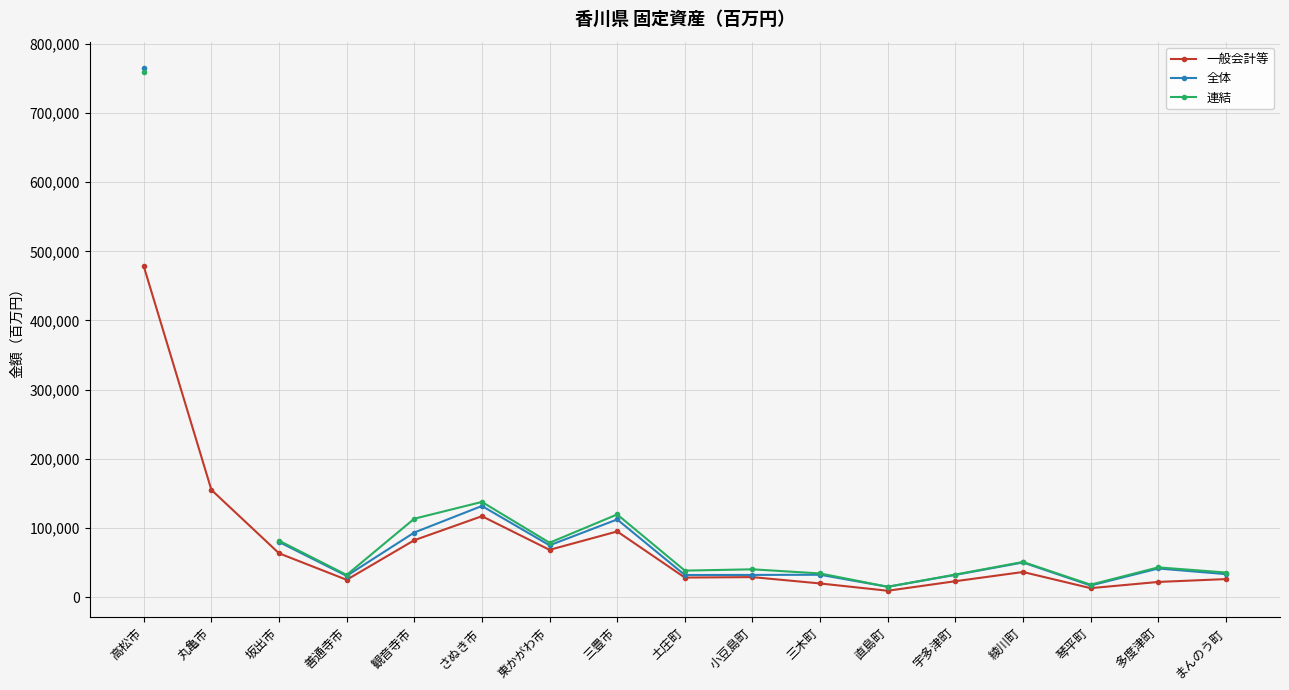

Where is 一般会計等 nearest to the value 243873?

丸亀市